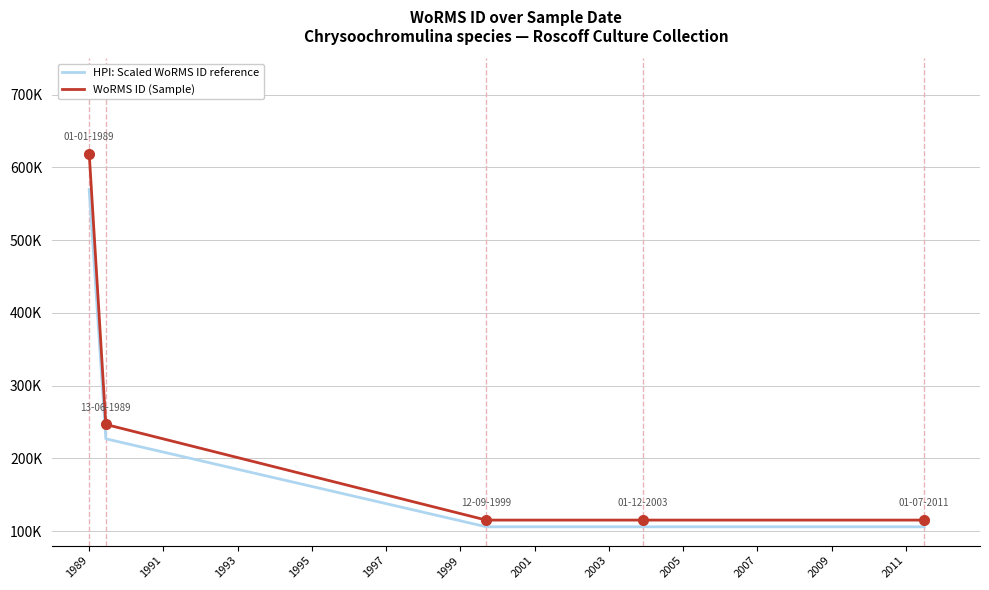

What is the greatest value displayed?

619023.0